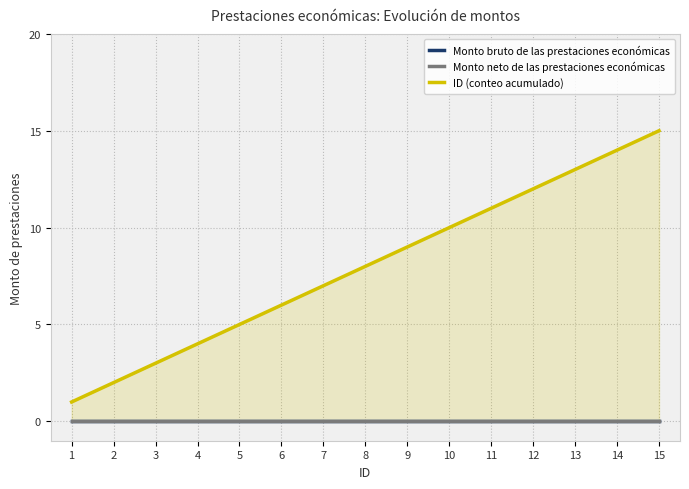

Reading right to left, transcribe all the data shown in this chart.

Monto bruto de las prestaciones económicas: 0	0	0	0	0	0	0	0	0	0	0	0	0	0	0
Monto neto de las prestaciones económicas: 0	0	0	0	0	0	0	0	0	0	0	0	0	0	0
ID (conteo acumulado): 15	14	13	12	11	10	9	8	7	6	5	4	3	2	1